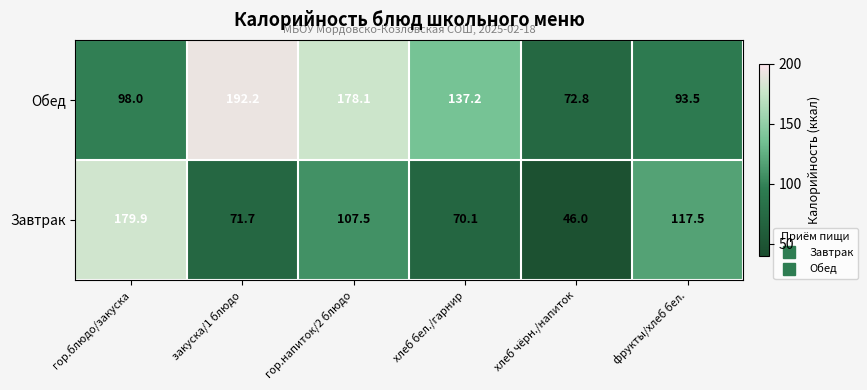

Rank the series by their average value, from highest to lowest.

Обед, Завтрак